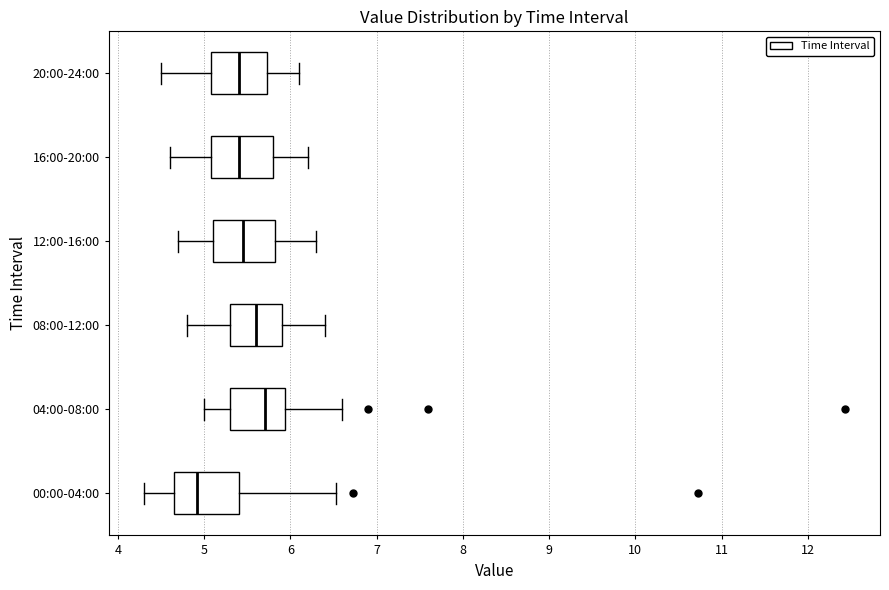

Which box's median line is the furthest to the right?

04:00-08:00